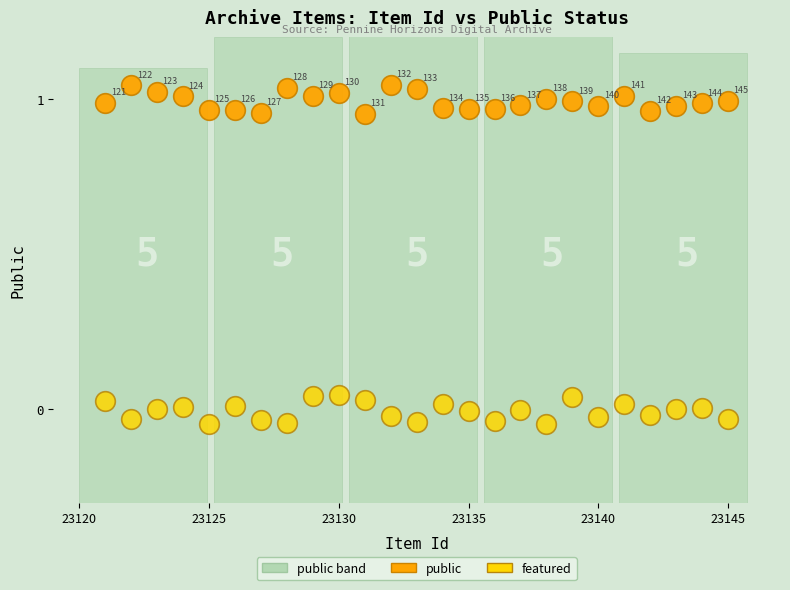

Which series has the largest Y range (max minus min)?

public